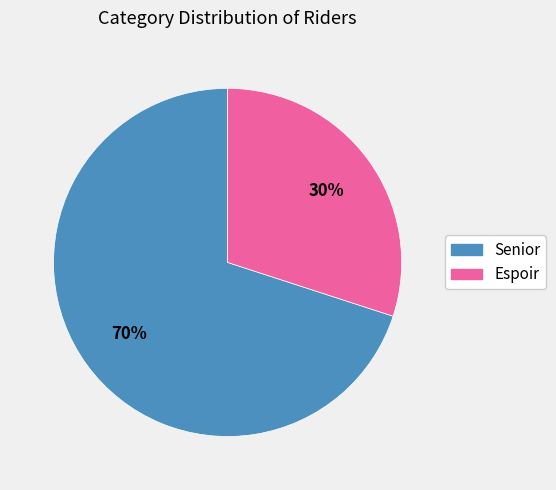

To the nearest percent, what percentage of the pie is Espoir?

30%